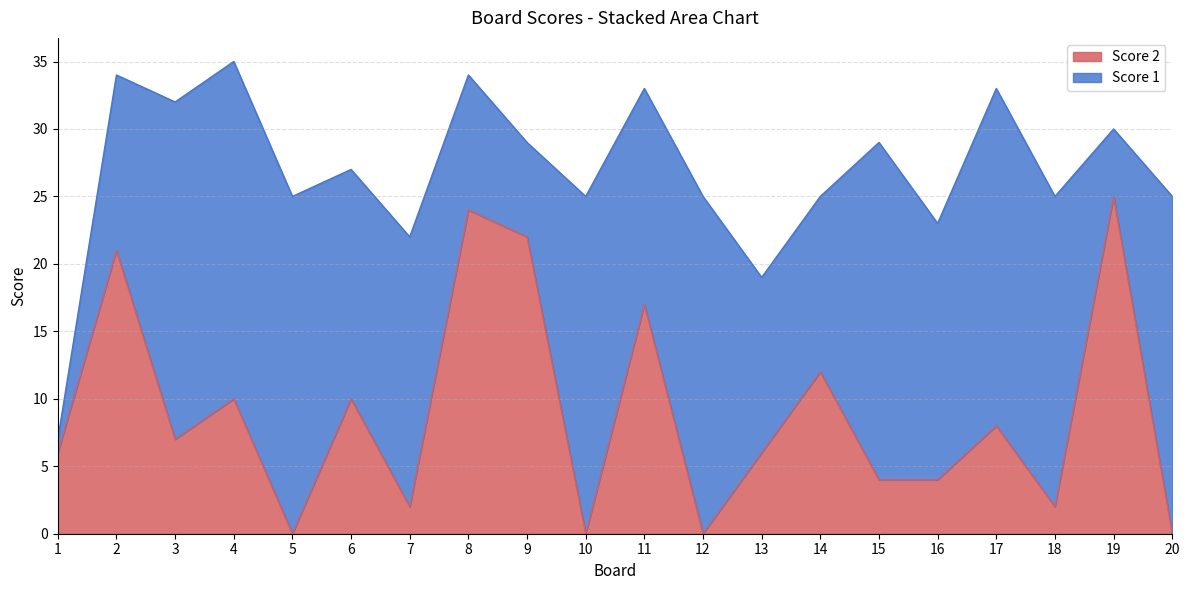

What is the change in value from 1 to 5?

-6